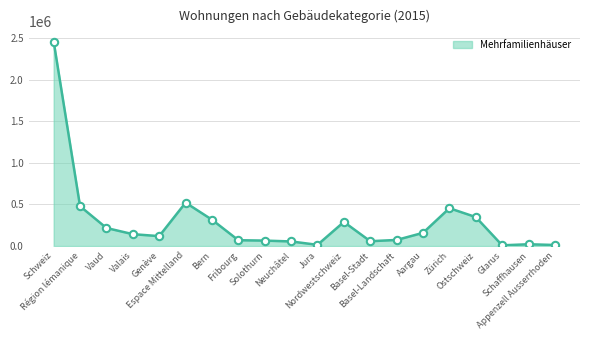

What is the maximum value shown in the chart?

2455997